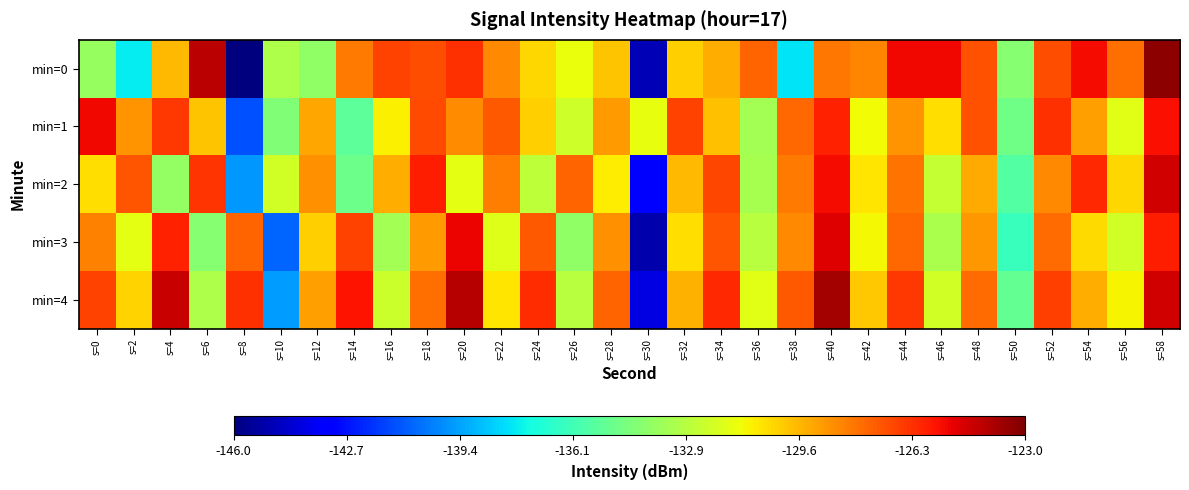

Reading left to right, what are all the values shown in this chart?

min=0: s=0=-133.8	s=2=-137.8	s=4=-129.6	s=6=-124.2	s=8=-146.1	s=10=-133.1	s=12=-133.9	s=14=-128.1	s=16=-126.7	s=18=-127.0	s=20=-126.2	s=22=-128.4	s=24=-130.3	s=26=-131.4	s=28=-129.9	s=30=-144.9	s=32=-130.1	s=34=-129.3	s=36=-127.6	s=38=-137.9	s=40=-128.0	s=42=-128.3	s=44=-125.3	s=46=-125.3	s=48=-127.1	s=50=-134.2	s=52=-127.0	s=54=-125.4	s=56=-127.8	s=58=-123.3
min=1: s=0=-125.3	s=2=-128.7	s=4=-126.5	s=6=-129.9	s=8=-141.3	s=10=-134.3	s=12=-129.2	s=14=-135.4	s=16=-131.0	s=18=-126.9	s=20=-128.5	s=22=-127.3	s=24=-130.1	s=26=-132.2	s=28=-128.9	s=30=-131.5	s=32=-126.7	s=34=-129.8	s=36=-133.4	s=38=-127.6	s=40=-125.9	s=42=-131.2	s=44=-128.7	s=46=-130.5	s=48=-127.1	s=50=-134.8	s=52=-126.3	s=54=-129.0	s=56=-131.7	s=58=-125.5
min=2: s=0=-130.5	s=2=-127.2	s=4=-133.8	s=6=-126.4	s=8=-139.7	s=10=-132.1	s=12=-128.6	s=14=-134.9	s=16=-129.3	s=18=-125.8	s=20=-131.6	s=22=-128.2	s=24=-132.7	s=26=-127.5	s=28=-130.9	s=30=-143.2	s=32=-129.6	s=34=-126.8	s=36=-133.3	s=38=-128.1	s=40=-125.4	s=42=-130.7	s=44=-127.9	s=46=-132.5	s=48=-129.2	s=50=-135.6	s=52=-128.4	s=54=-126.1	s=56=-130.3	s=58=-124.7
min=3: s=0=-128.3	s=2=-131.6	s=4=-125.9	s=6=-134.2	s=8=-127.5	s=10=-140.8	s=12=-130.1	s=14=-126.7	s=16=-133.4	s=18=-128.9	s=20=-125.2	s=22=-131.8	s=24=-127.3	s=26=-133.9	s=28=-128.6	s=30=-145.1	s=32=-130.5	s=34=-127.2	s=36=-132.8	s=38=-128.4	s=40=-124.9	s=42=-131.1	s=44=-127.6	s=46=-133.2	s=48=-128.8	s=50=-136.3	s=52=-127.7	s=54=-130.4	s=56=-132.1	s=58=-125.8
min=4: s=0=-126.7	s=2=-130.2	s=4=-124.5	s=6=-133.1	s=8=-126.3	s=10=-139.6	s=12=-129.0	s=14=-125.6	s=16=-132.3	s=18=-127.8	s=20=-124.1	s=22=-130.7	s=24=-126.2	s=26=-132.8	s=28=-127.5	s=30=-144.0	s=32=-129.4	s=34=-126.1	s=36=-131.7	s=38=-127.3	s=40=-123.8	s=42=-130.0	s=44=-126.5	s=46=-132.1	s=48=-127.7	s=50=-135.2	s=52=-126.6	s=54=-129.3	s=56=-131.0	s=58=-124.7